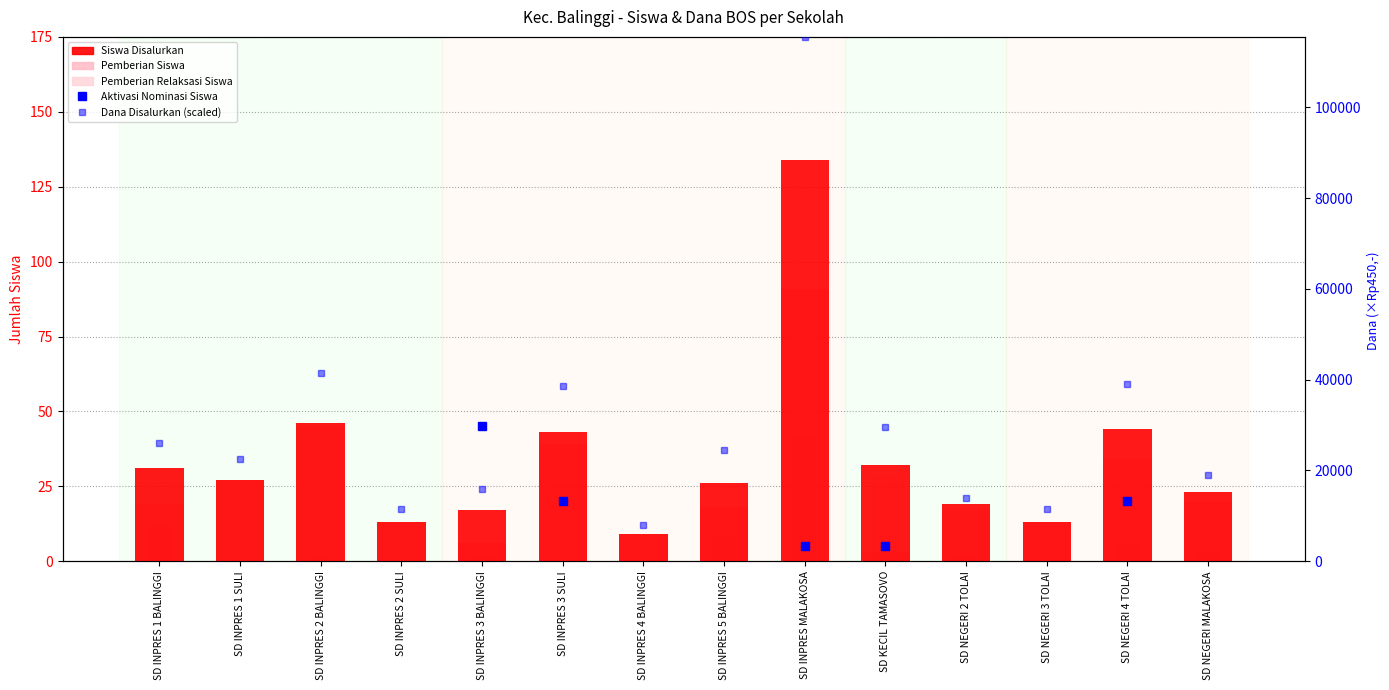

Between SD INPRES 1 BALINGGI and SD INPRES 2 BALINGGI, which is larger?

SD INPRES 2 BALINGGI